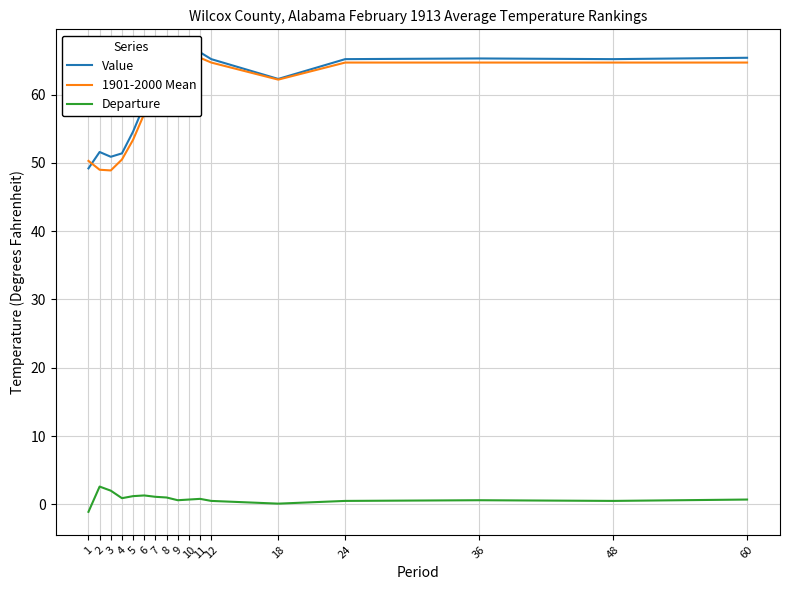

How many data points in Departure are less than 0?

1